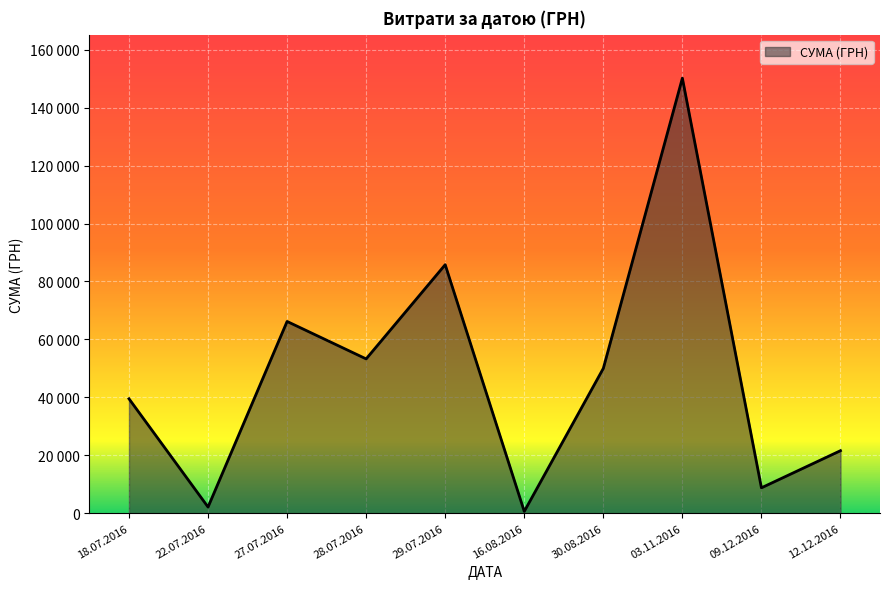

Does the chart display data point markers on the line(s)?

No